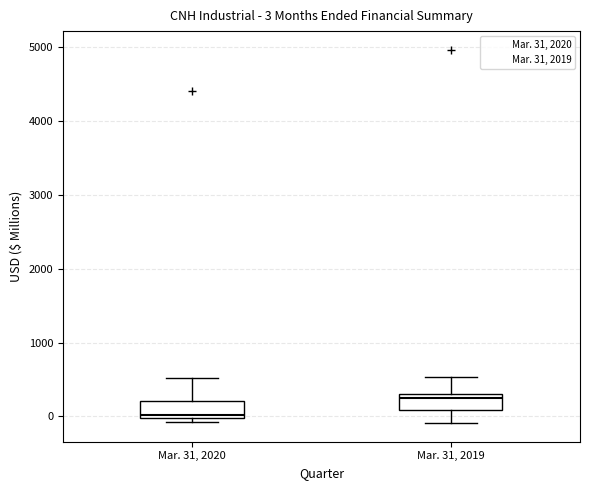

Which box has the lowest median line?

Mar. 31, 2020